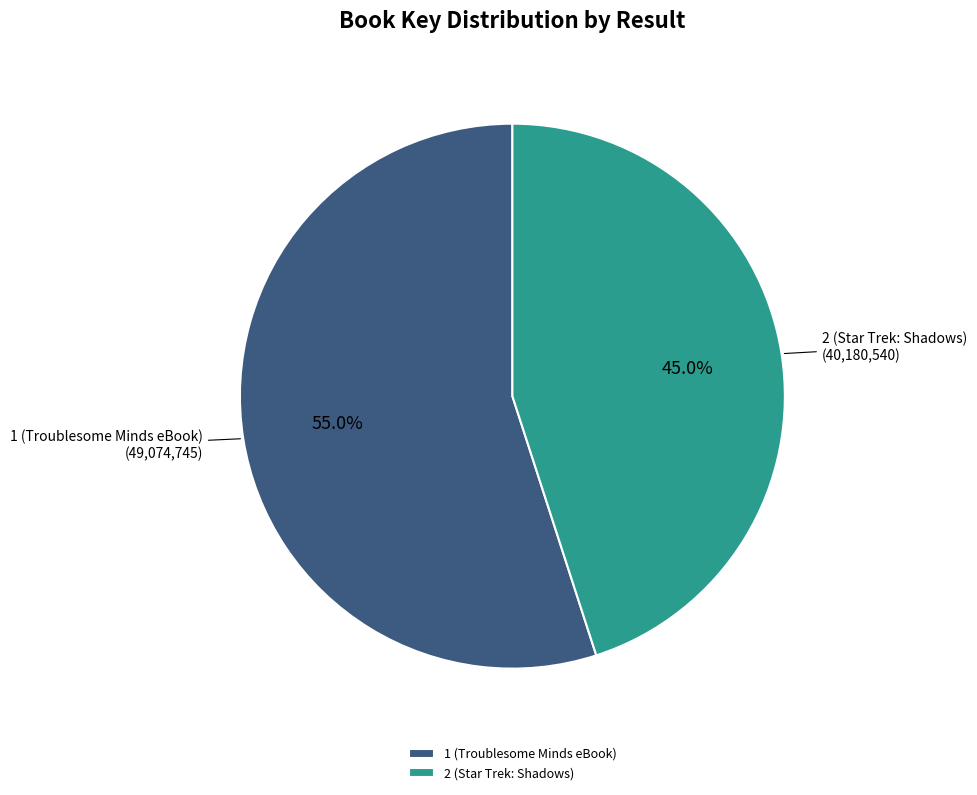

To the nearest percent, what percentage of the pie is 1 (Troublesome Minds eBook)?

55%